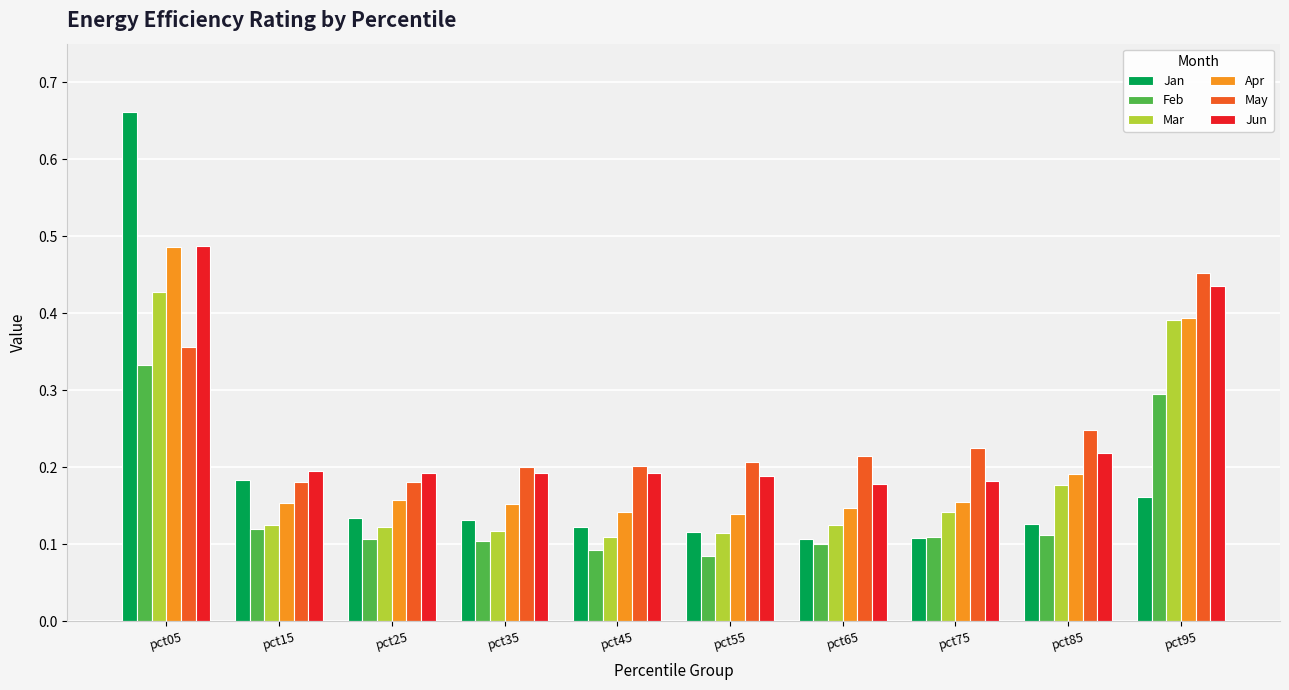

Which series has the widest spread of values?

Jan